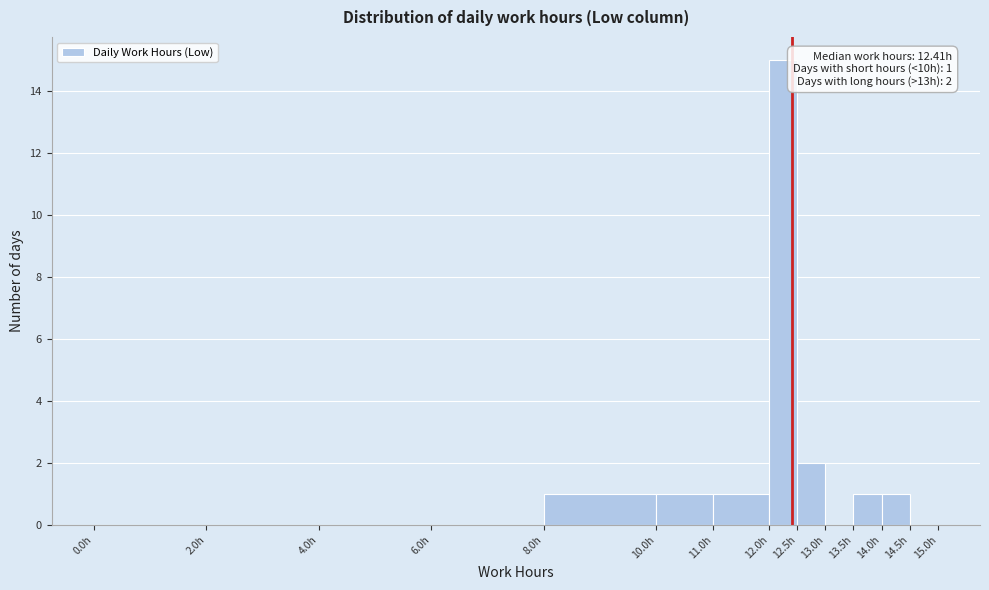

Over which range of the x-axis is the bar tallest?

12.0 to 12.5